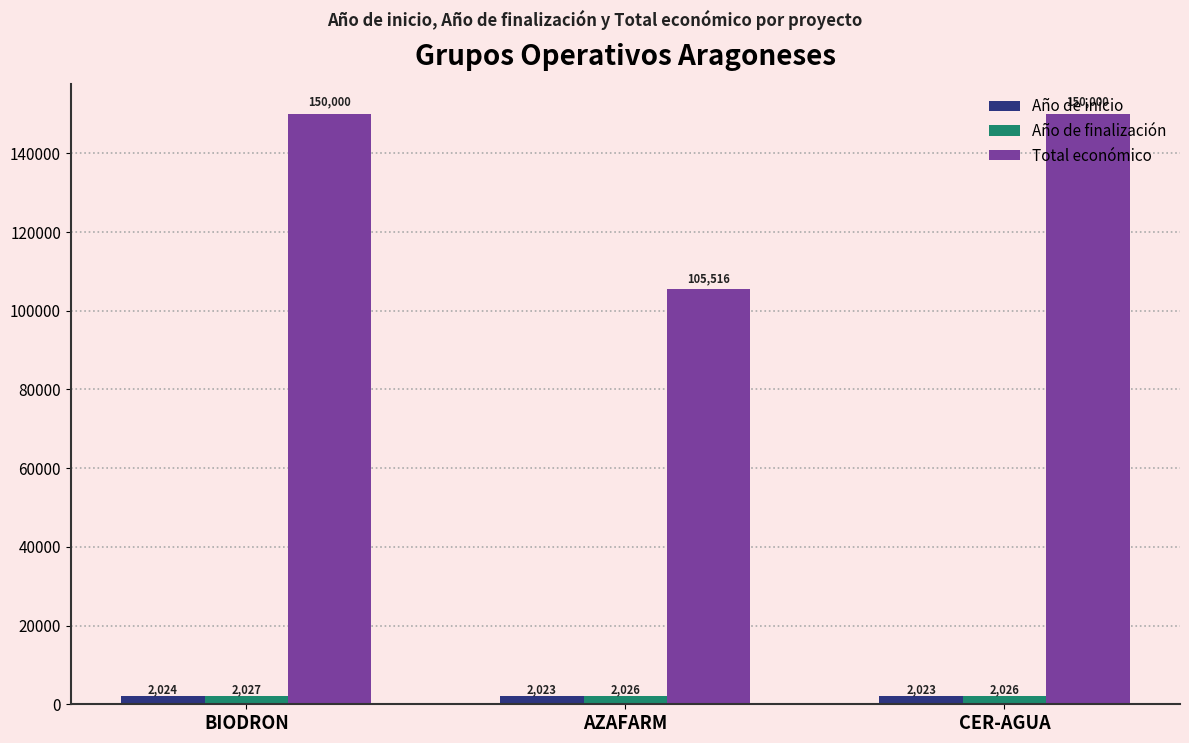

At CER-AGUA, list the series in order from largest to smallest.

Total económico, Año de finalización, Año de inicio